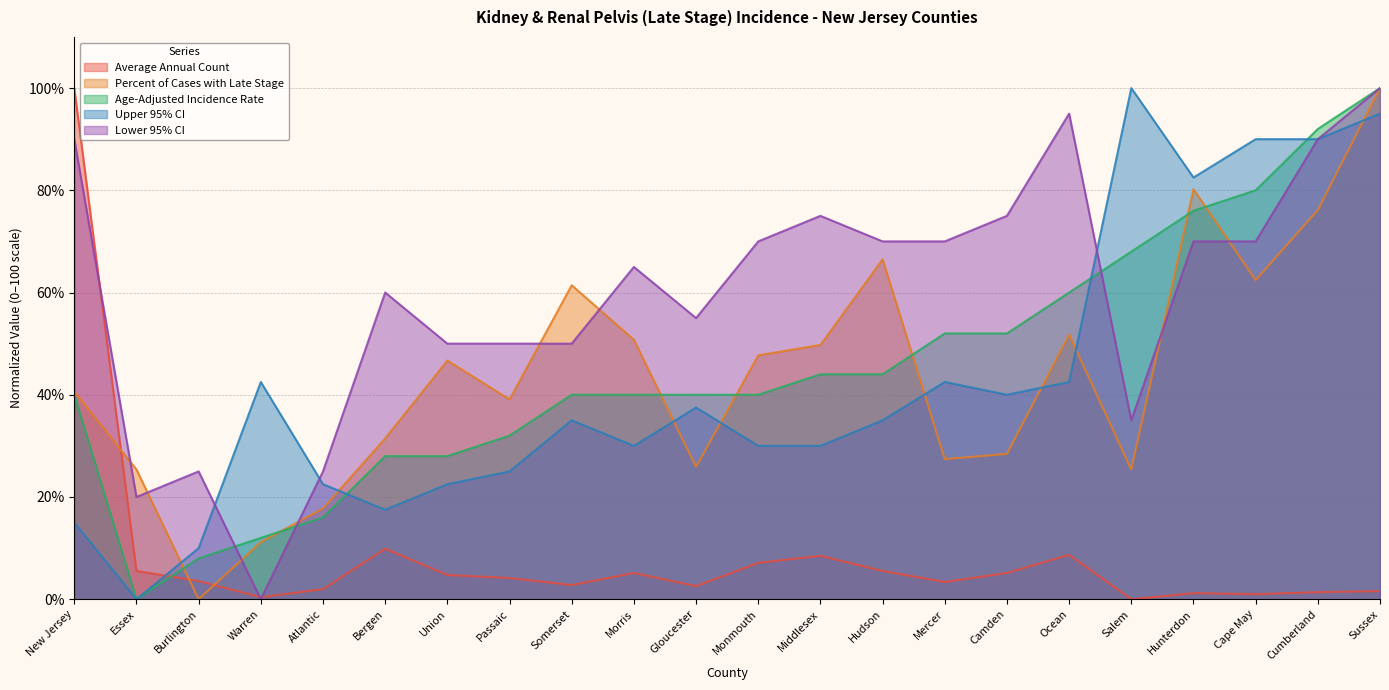

True or false: Percent of Cases with Late Stage has a value of 33.3 at Monmouth.

False